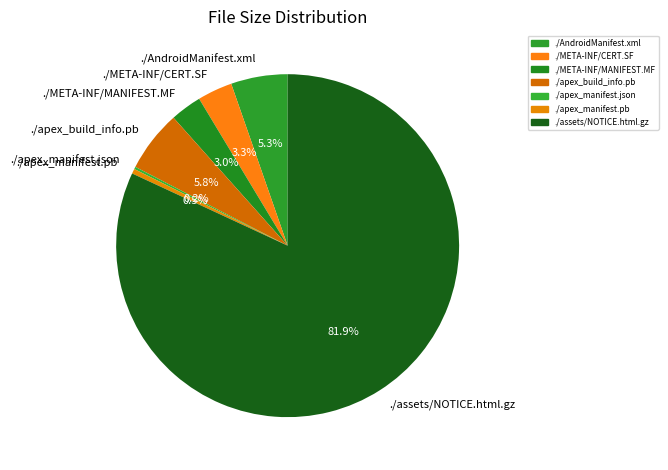

Combined, do ./META-INF/MANIFEST.MF and ./META-INF/CERT.SF account for over 50%?

No